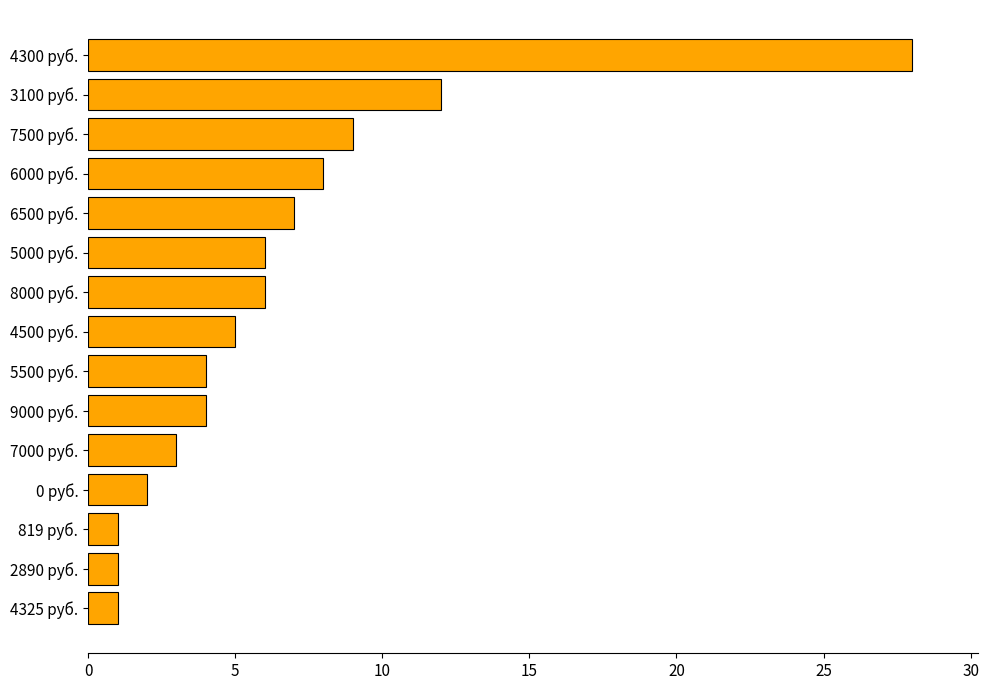

Reading top to bottom, list all the values displayed in this chart.

4300 руб.=28	3100 руб.=12	7500 руб.=9	6000 руб.=8	6500 руб.=7	5000 руб.=6	8000 руб.=6	4500 руб.=5	5500 руб.=4	9000 руб.=4	7000 руб.=3	0 руб.=2	819 руб.=1	2890 руб.=1	4325 руб.=1